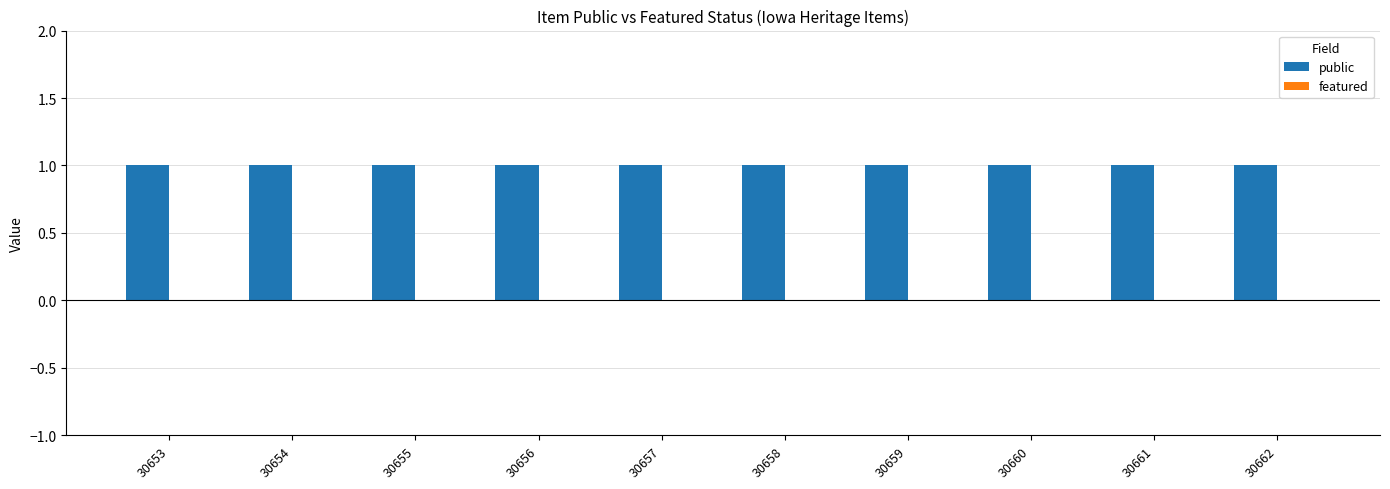

What is the average value of the public series?

1